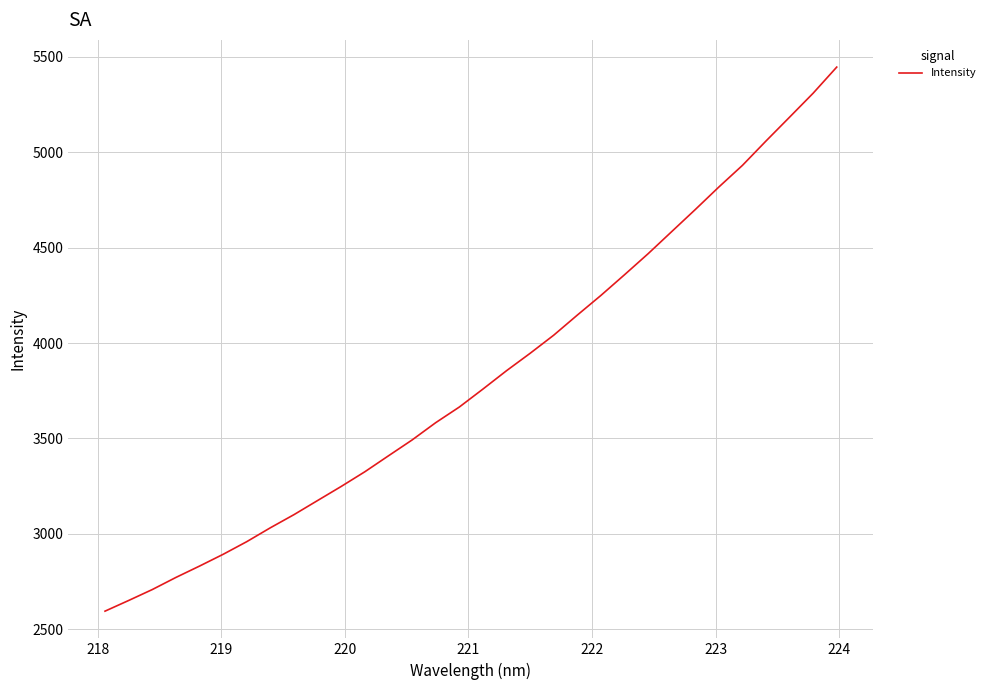

Is this an area chart (filled region under the line)?

No